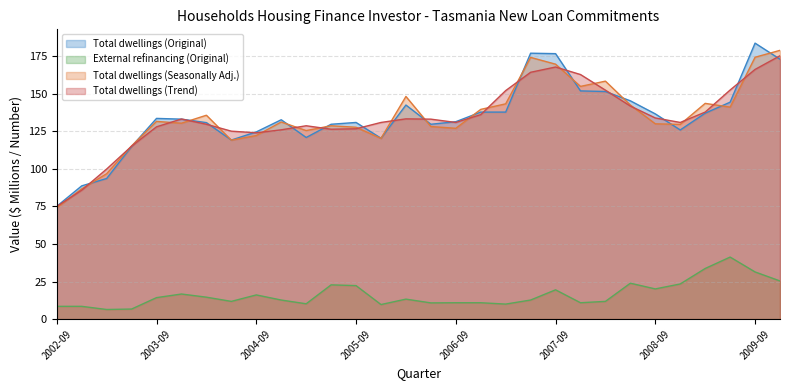

What is the difference between the highest and lowest values at 2002-09?

66.6